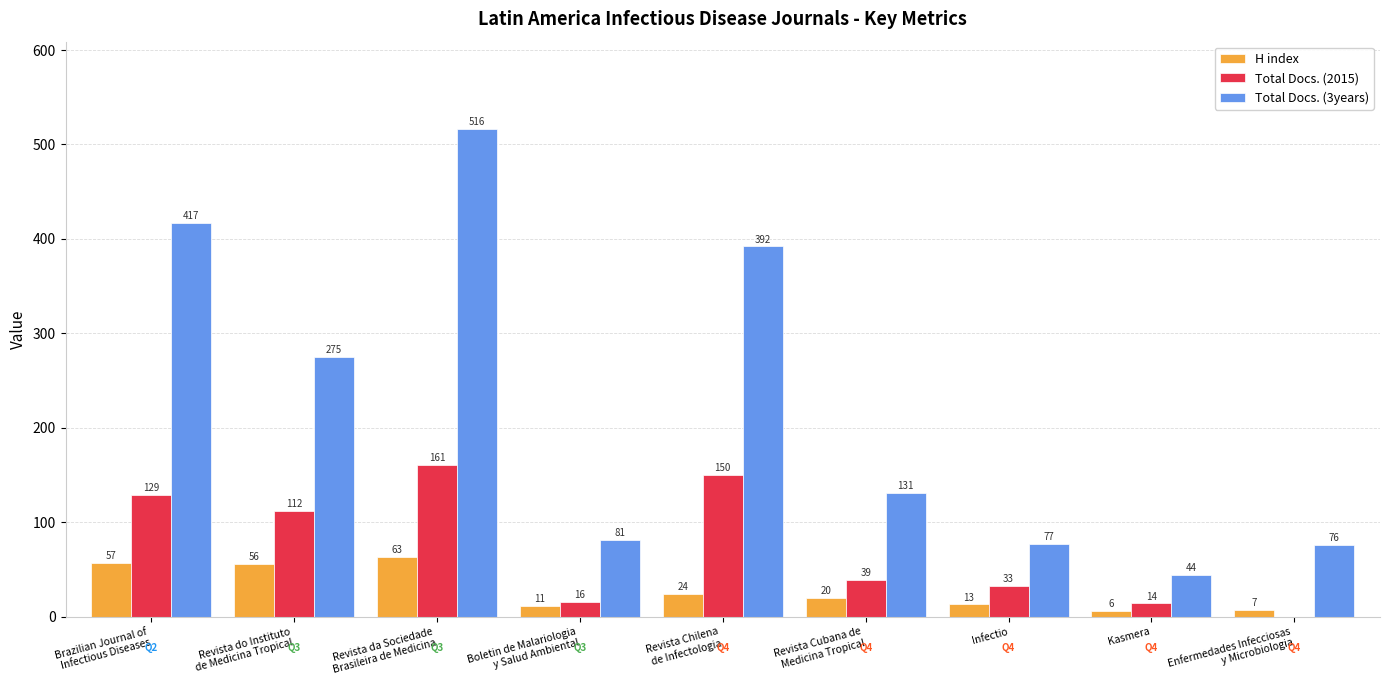

Is the value of Total Docs. (2015) at Revista da Sociedade
Brasileira de Medicina greater than the value of H index at Revista Chilena
de Infectologia?

Yes